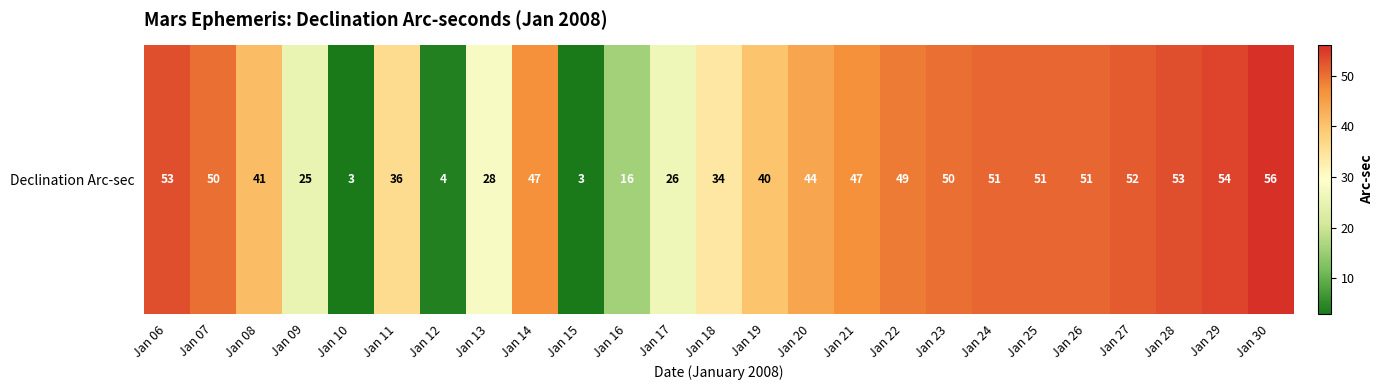

What is the greatest value displayed?

56